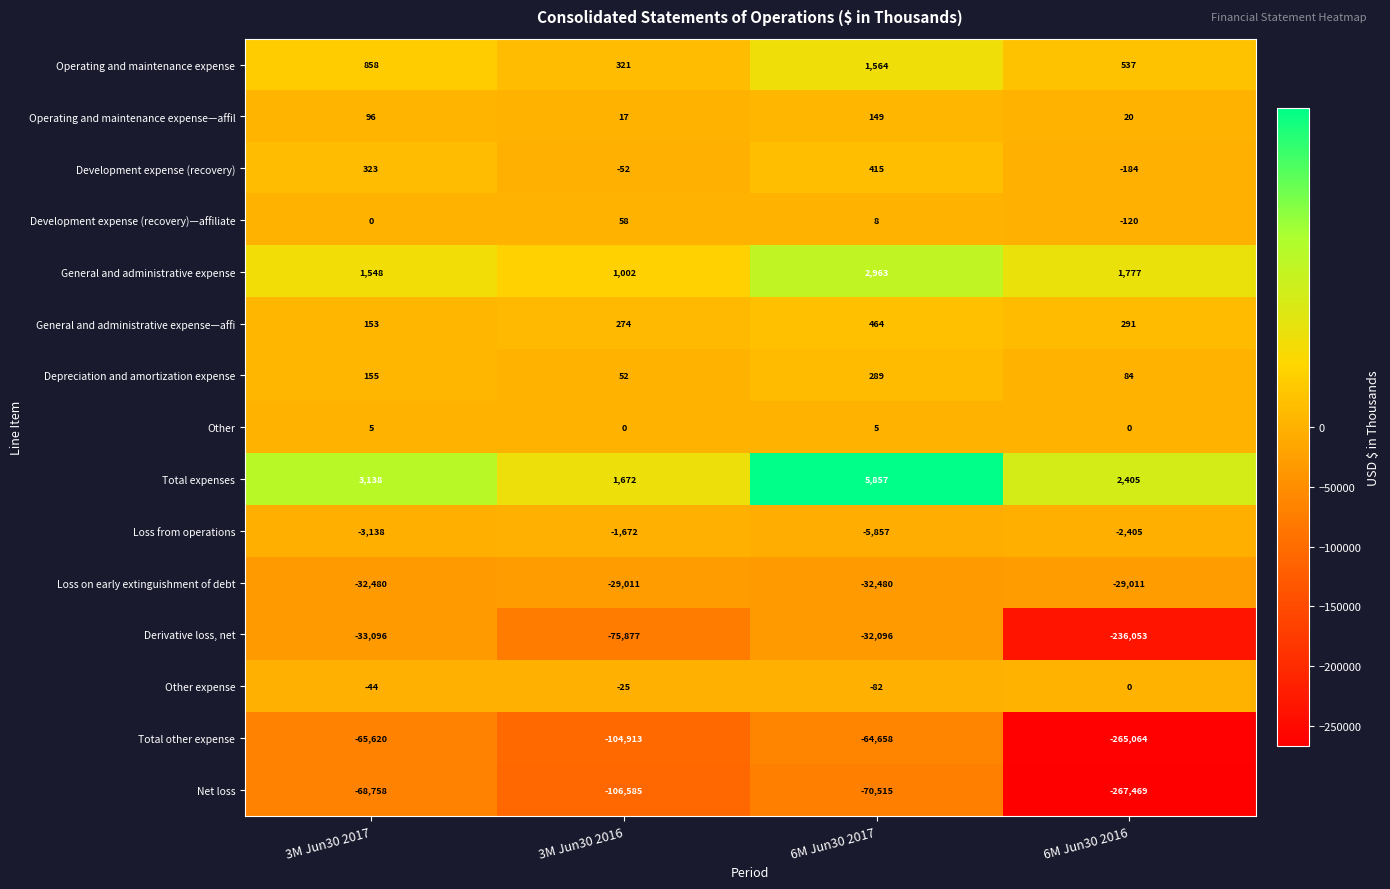

What is the total value across all series at 6M Jun30 2017?

-193974